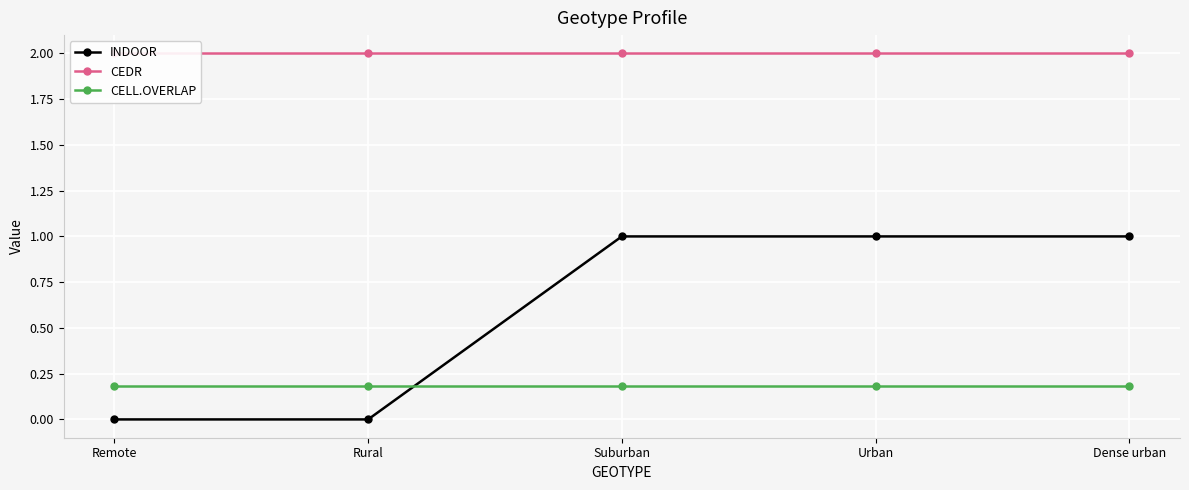

Which series changed the most between Remote and Urban?

INDOOR